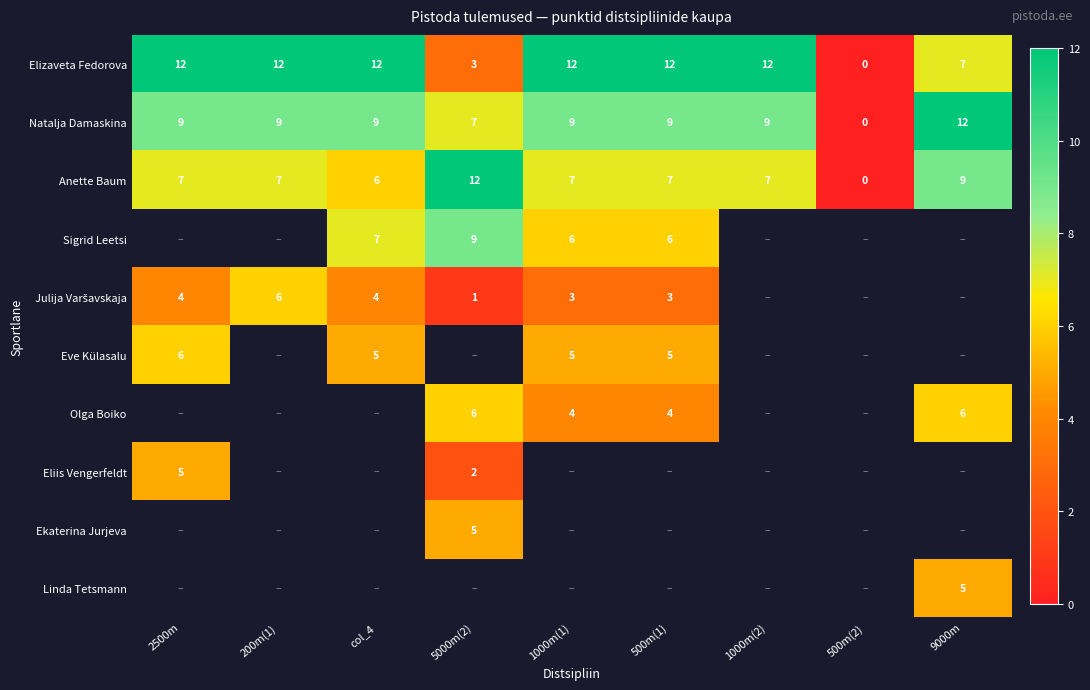

What is the difference between the second highest and minimum values in the Anette Baum series?

9